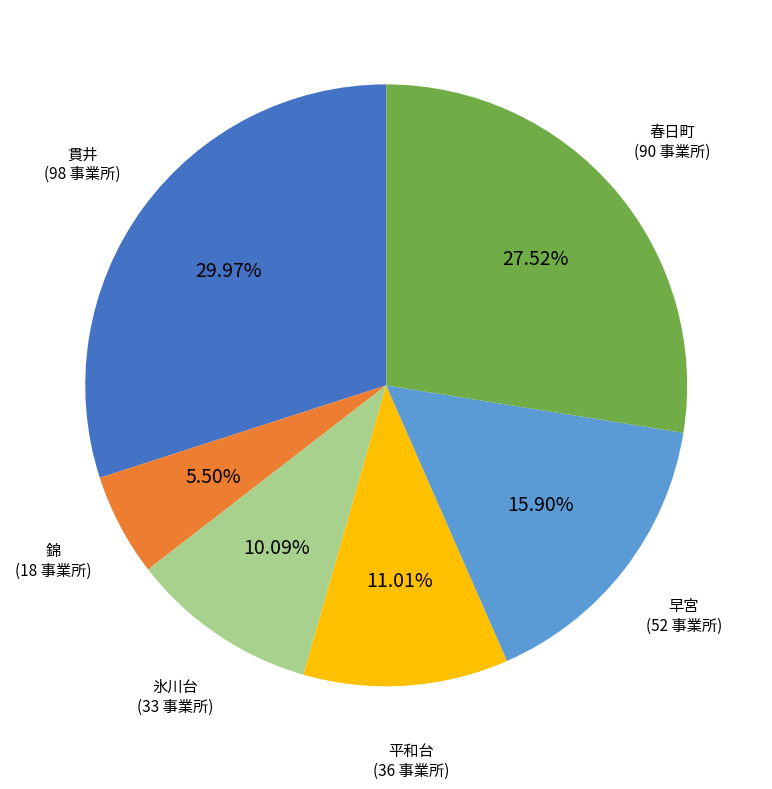

Is there any slice that represents more than half of the pie?

No